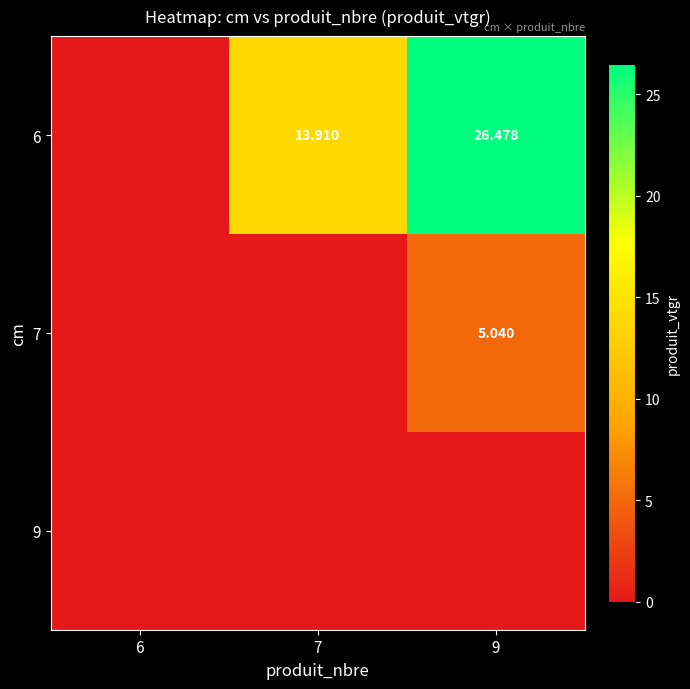

What is the difference between the second highest and minimum values in the 6 series?

13.9